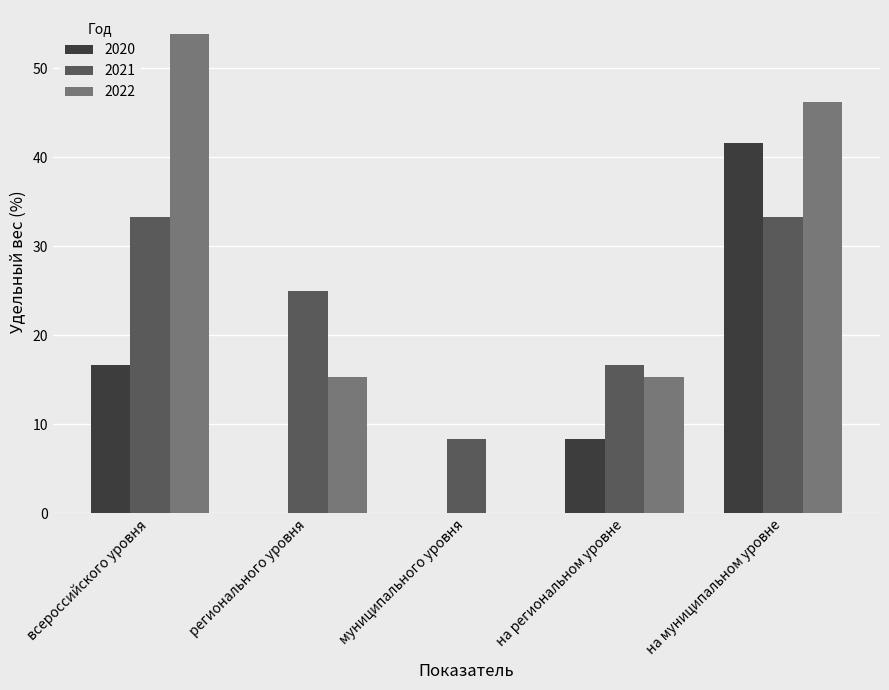

What is the spread (max minus min) of values at на региональном уровне?

8.3